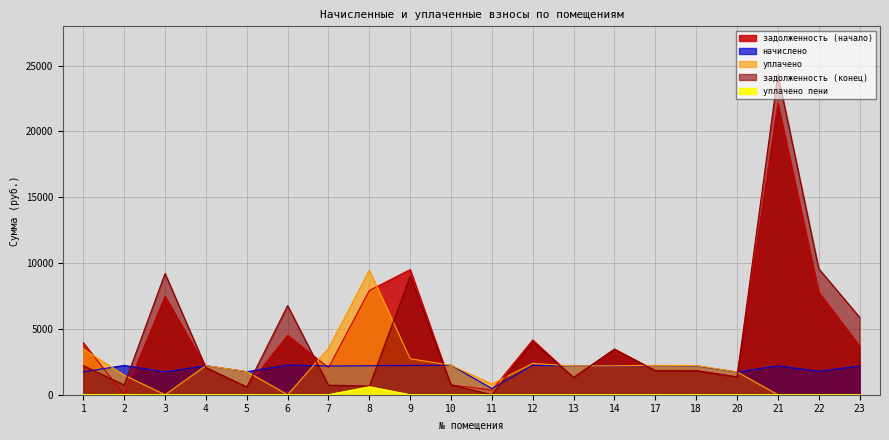

Does the chart have visible grid lines?

Yes